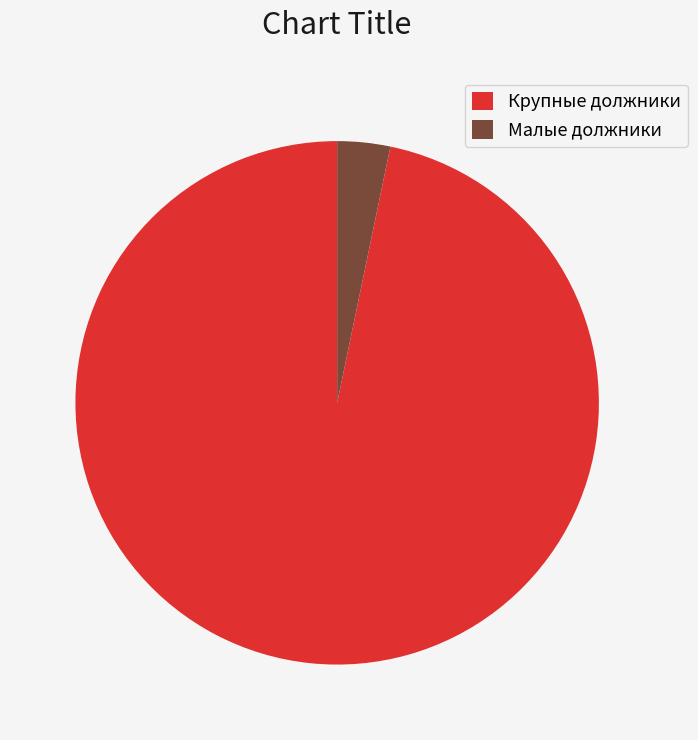

Combined, do Крупные должники and Малые должники account for over 50%?

Yes